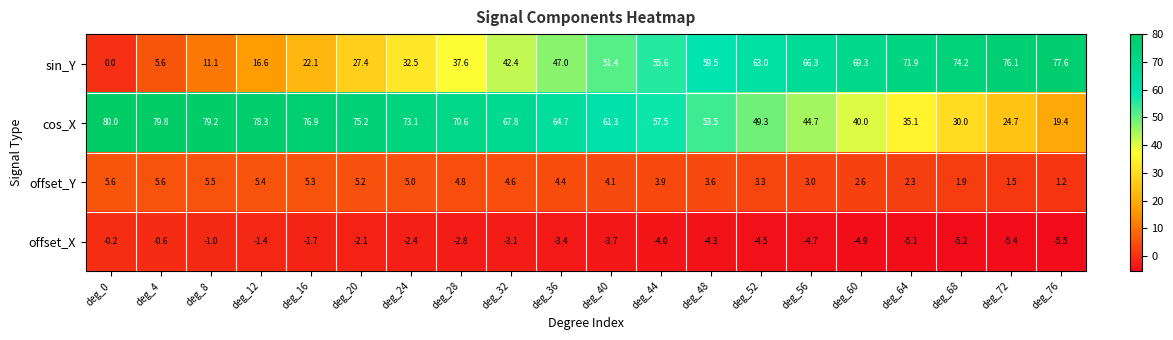

Rank the series by their maximum value, from highest to lowest.

cos_X, sin_Y, offset_Y, offset_X